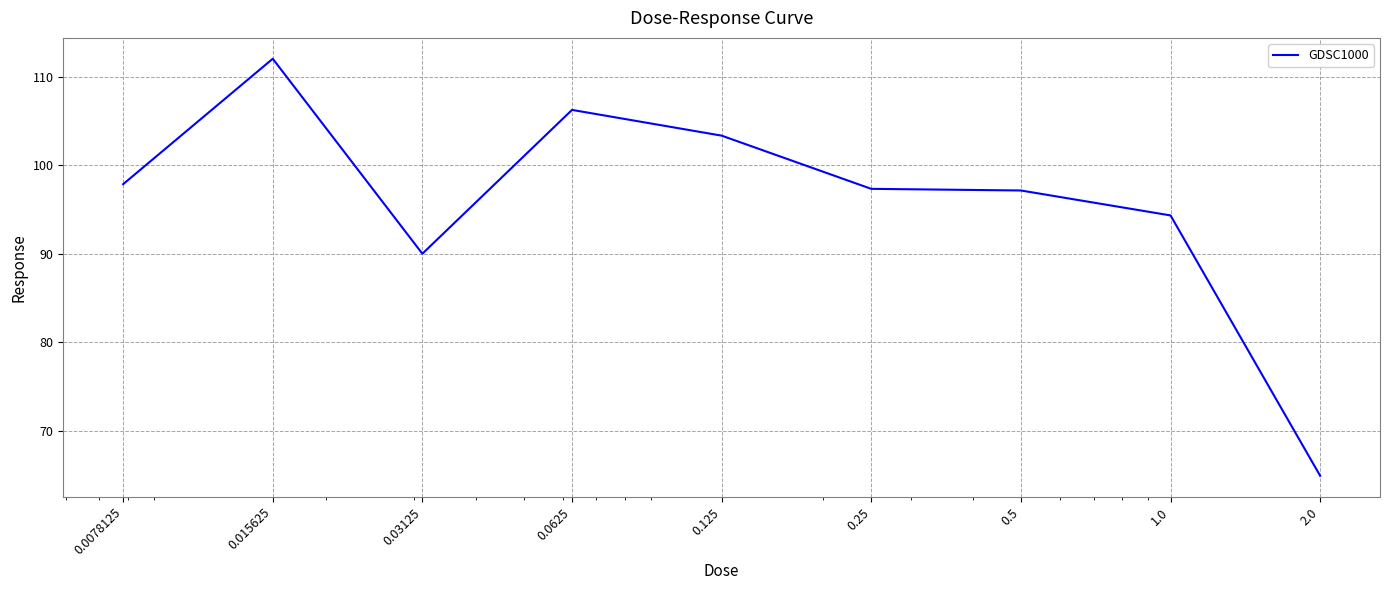

What is the smallest value displayed?

64.9